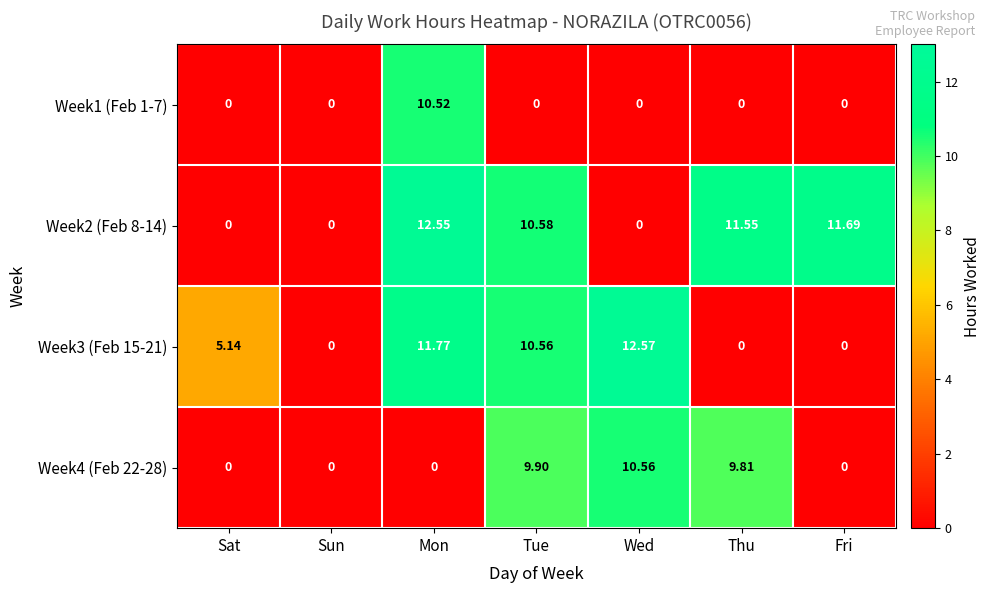

At which label does Week3 (Feb 15-21) reach its peak?

Wed